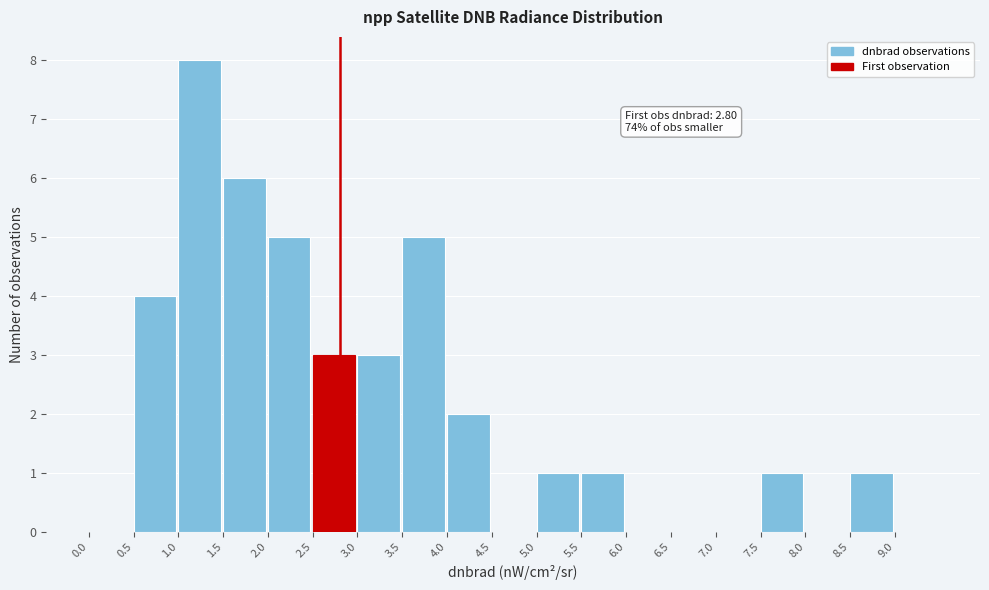

Which range on the x-axis has the tallest bar?

1.0 to 1.5